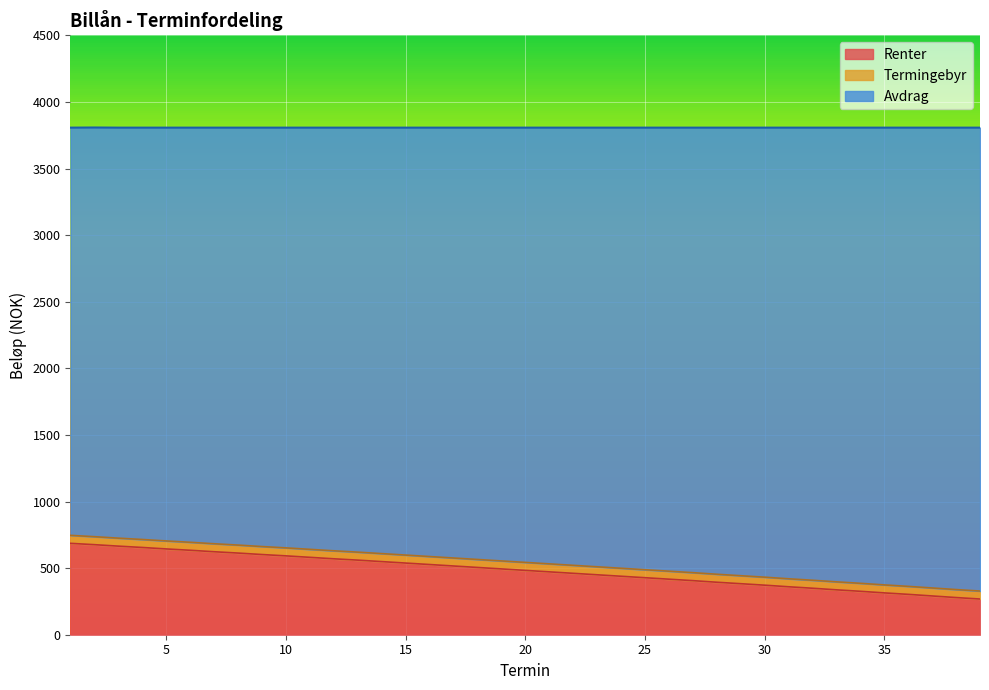

What is the minimum value for Renter?

268